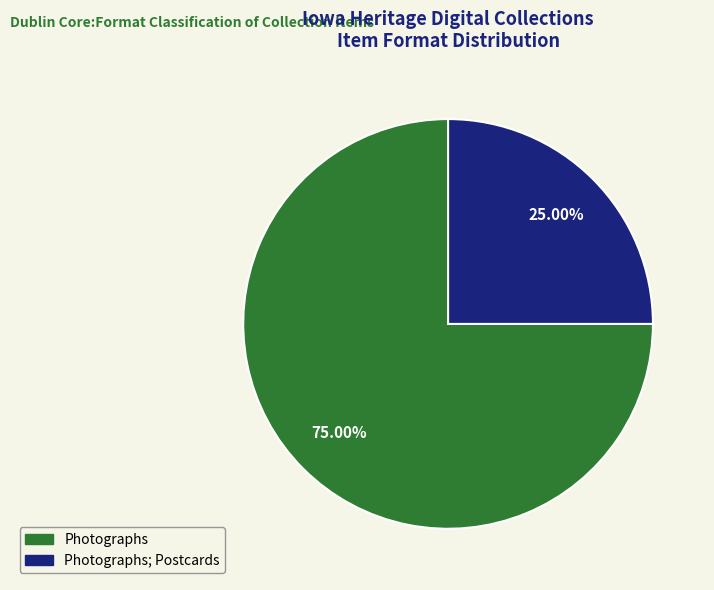

Is there a majority slice in this chart?

Yes